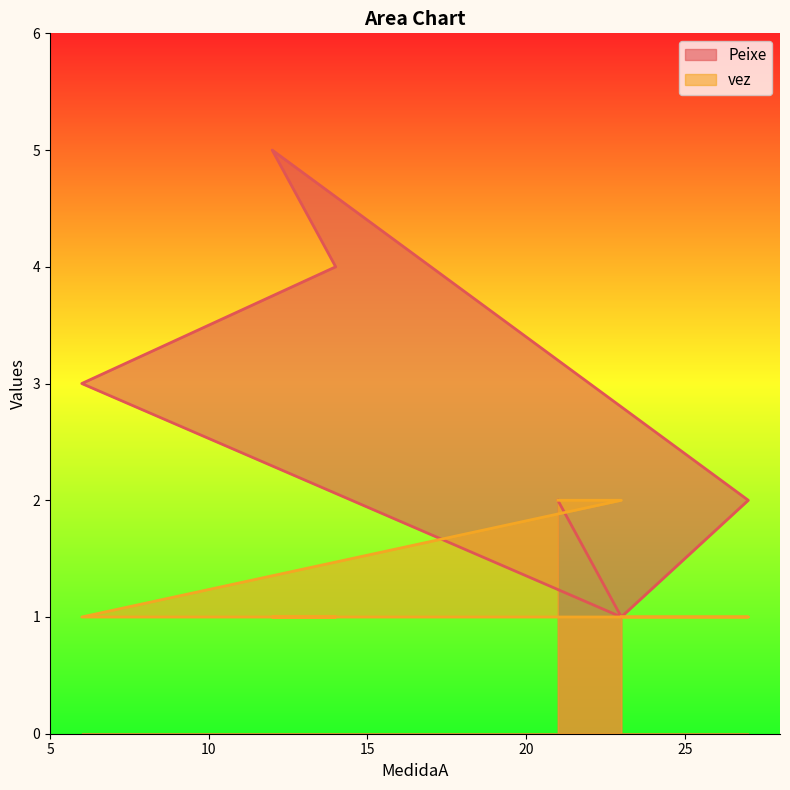

What is the total value across all series at 6?

4